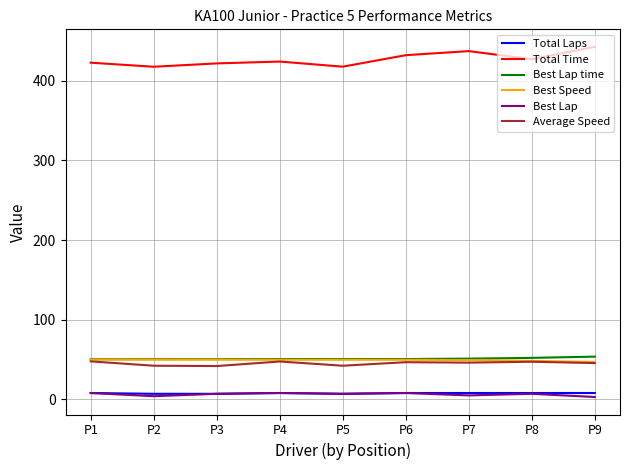

Which series has the largest range (max minus min)?

Total Time